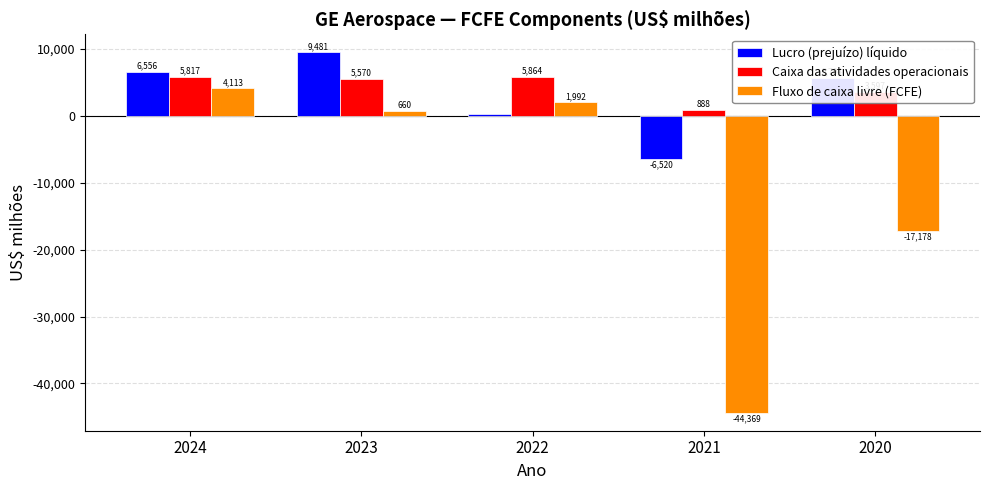

Count the number of categories in the chart.

5